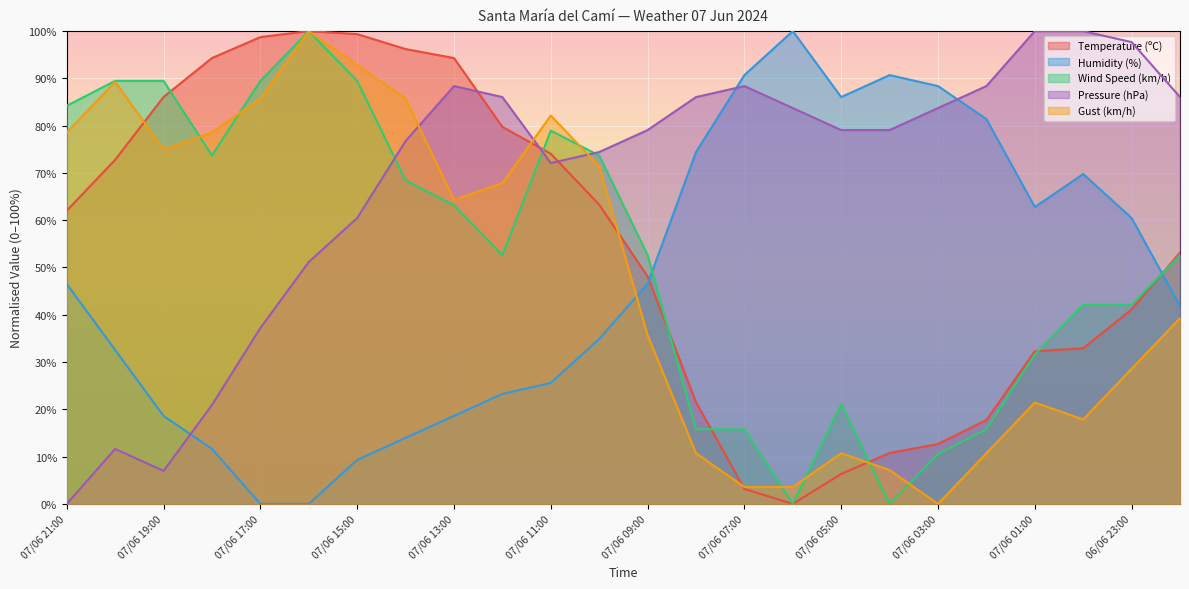

True or false: Humidity (%) has a value of 135.5 at 07/06 06:00.

False